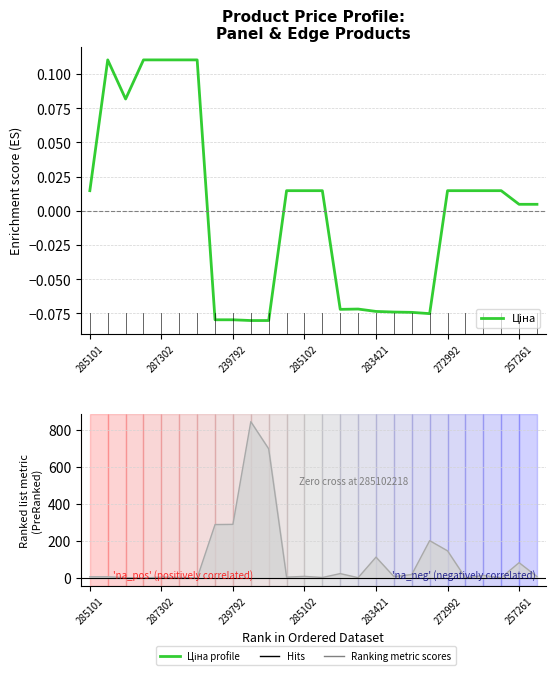

What is the value of the 9th point from the left?

-0.1